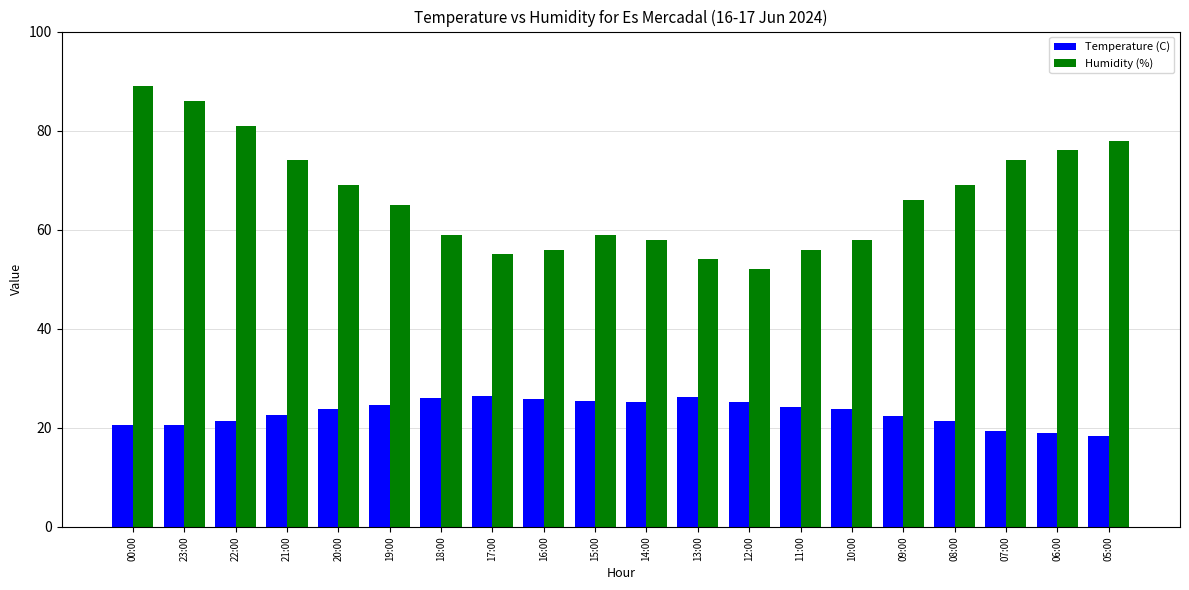

What is the difference between the second highest and minimum values in the Humidity (%) series?

34.0